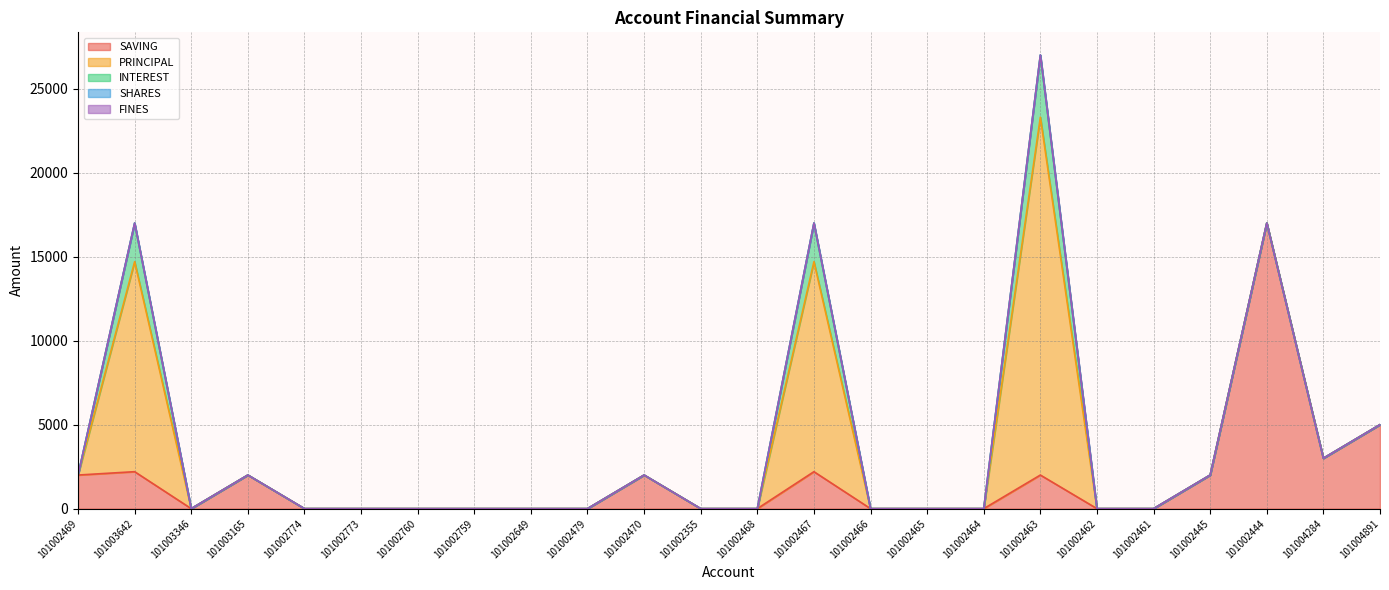

Which series has the widest spread of values?

PRINCIPAL